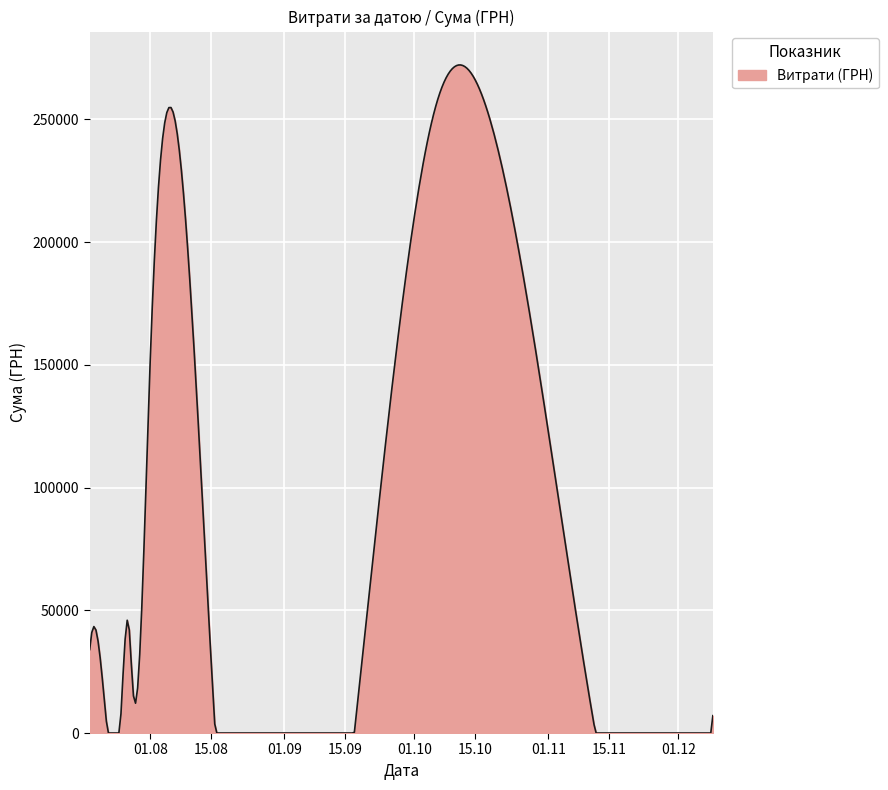

What is the difference between the maximum and minimum values?

272157.4